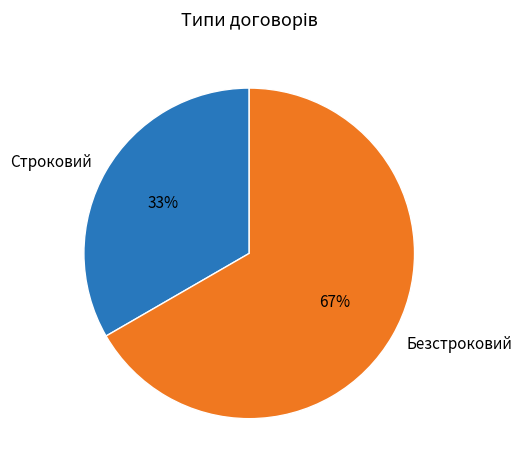

What percentage is the Строковий slice, to the nearest percent?

33%